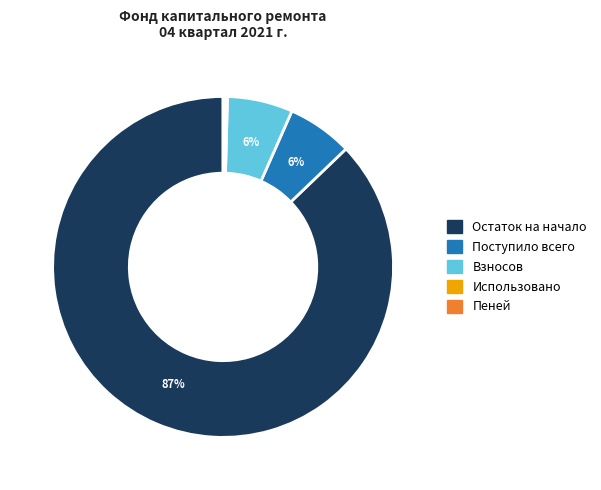

Does any single category account for the majority?

Yes